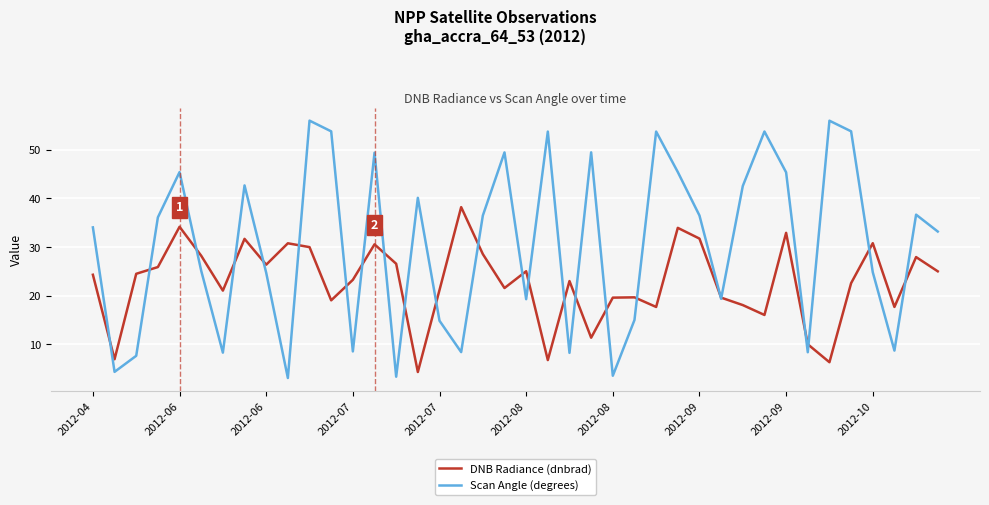

What is the minimum value shown in the chart?

3.1